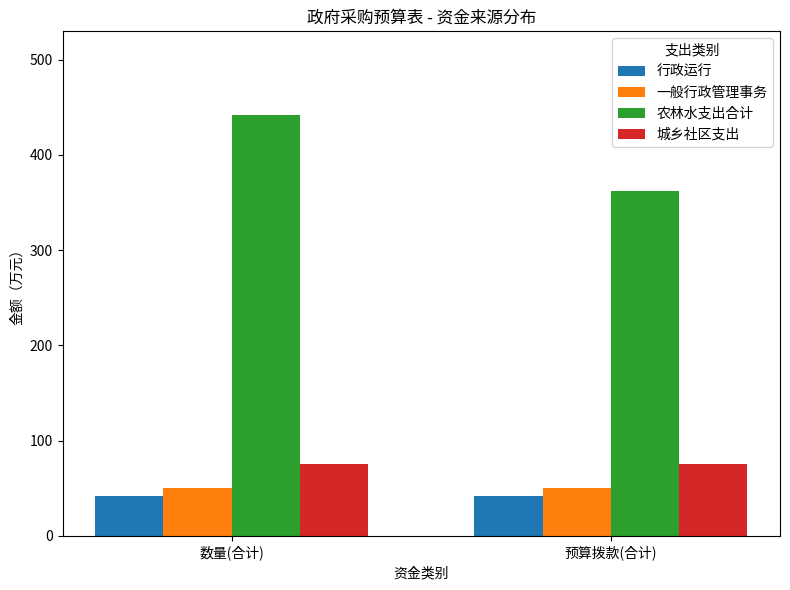

List the series in order of their peak value, lowest first.

行政运行, 一般行政管理事务, 城乡社区支出, 农林水支出合计